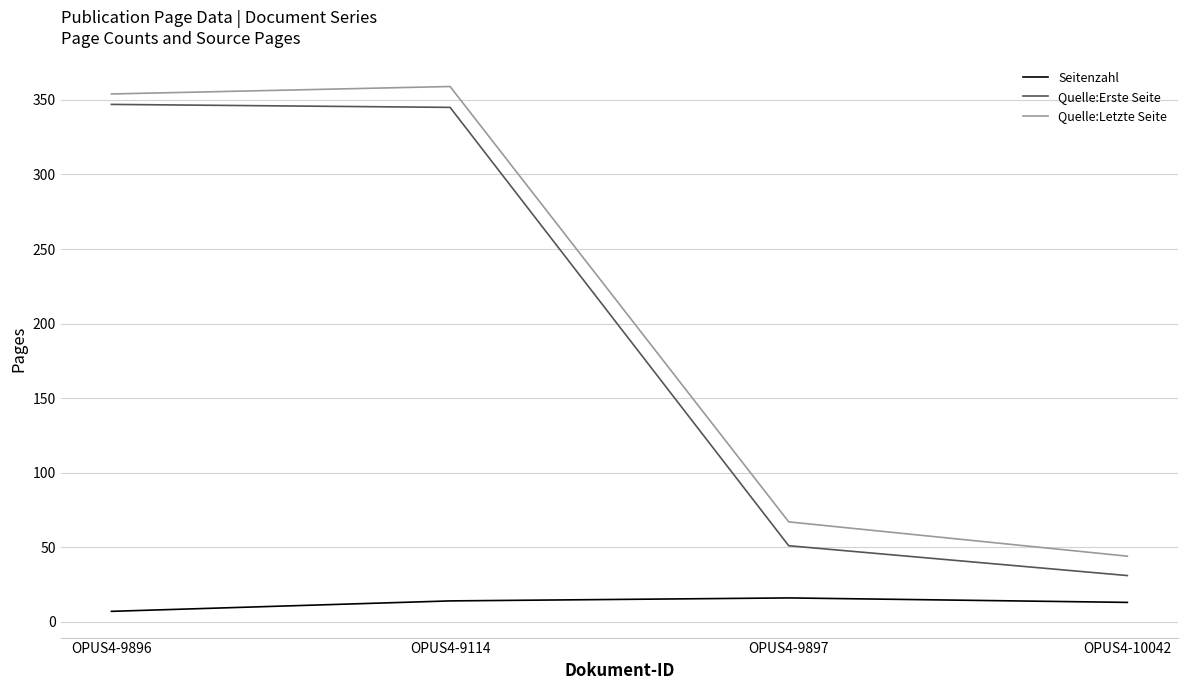

True or false: Seitenzahl has a value of 16 at OPUS4-9897.

True